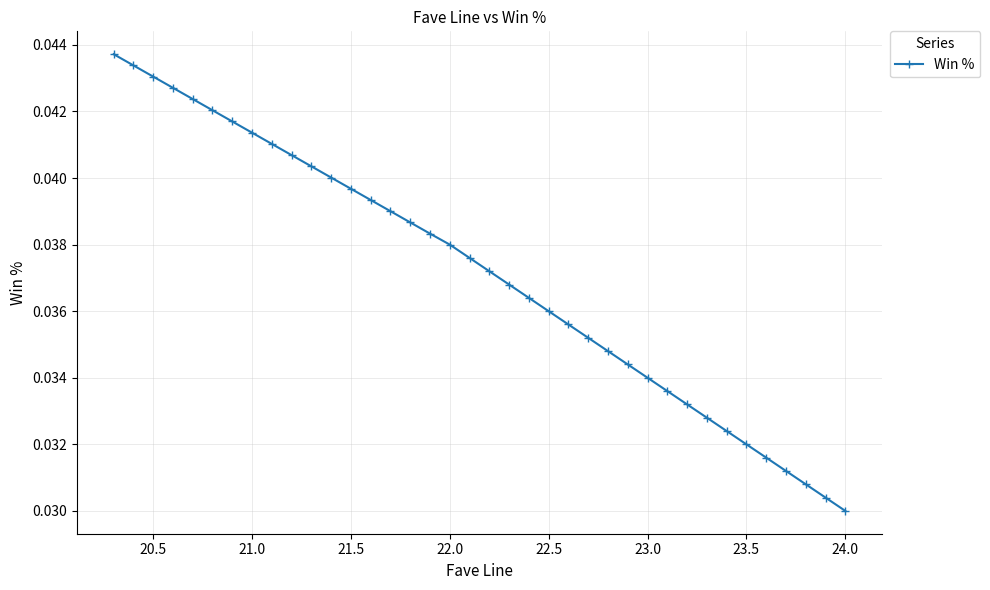

Which label corresponds to the smallest value in the chart?

24.0